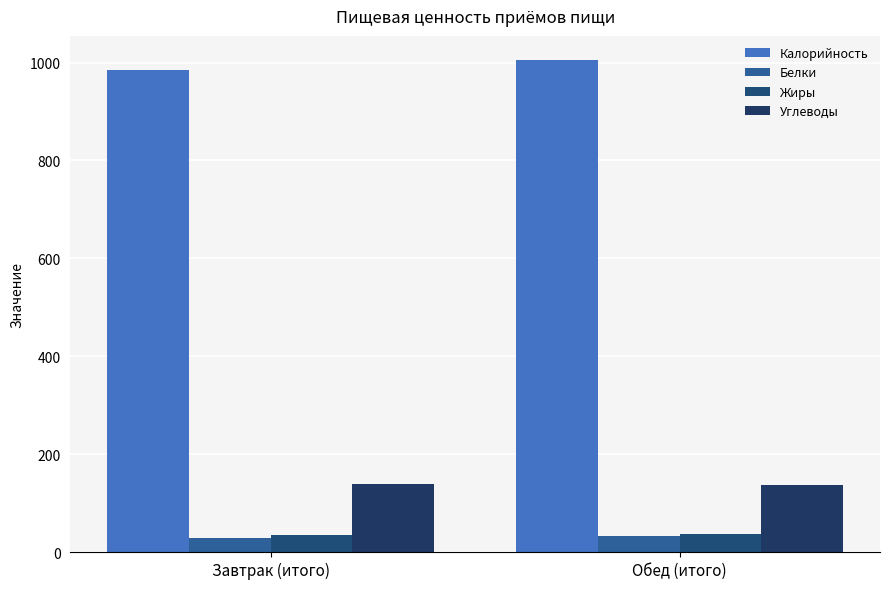

How many categories are shown in the chart?

2